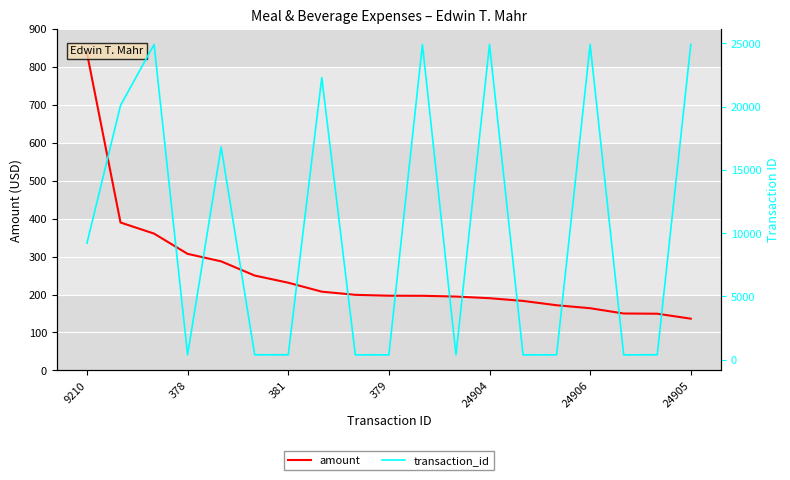

How many lines are shown in the chart?

2